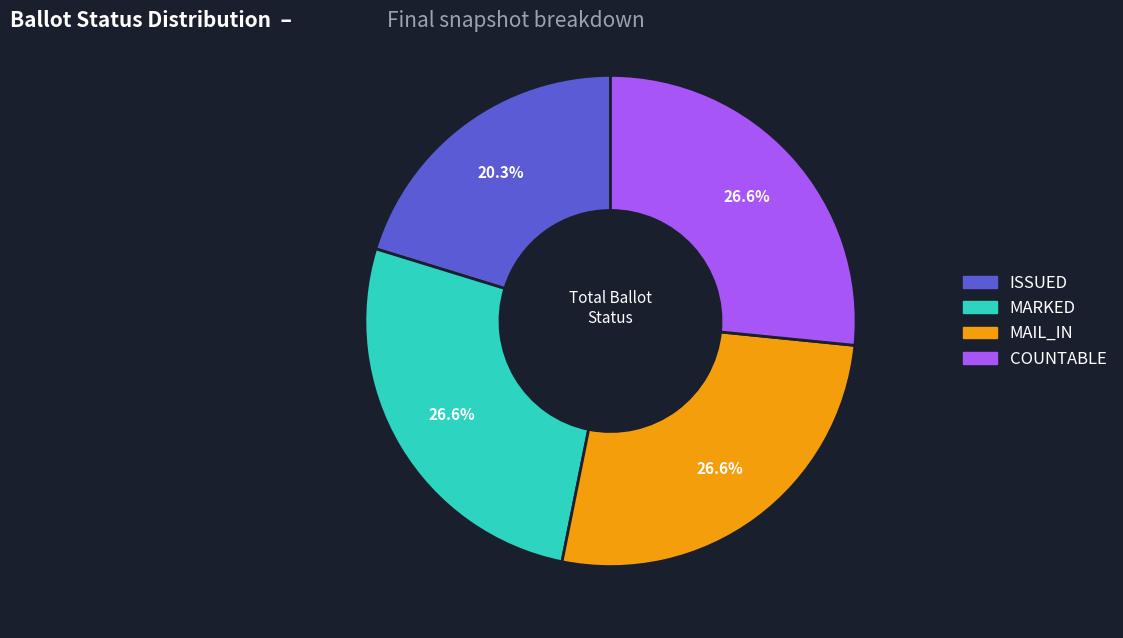

True or false: MARKED accounts for 32% of the total.

False